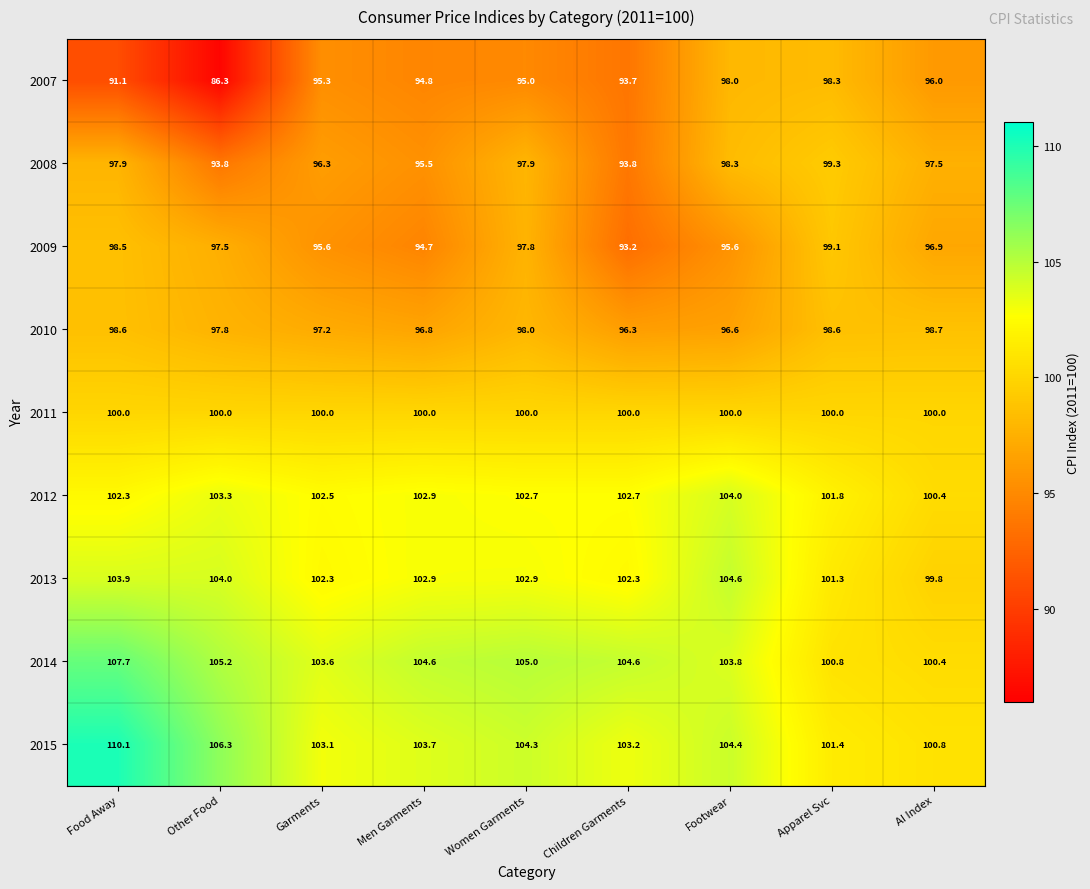

What is the highest value of the 2014 series?

107.7